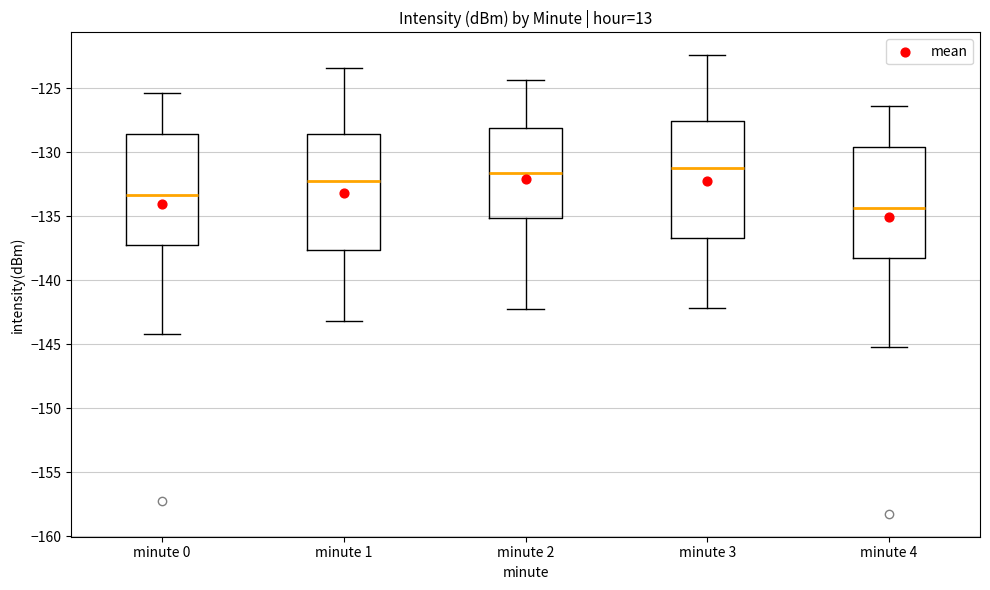

Where is the upper edge of the box for minute 4 on the y-axis? The values are not printed on the chart, so give them approximately, as read against the axis.

-129.5